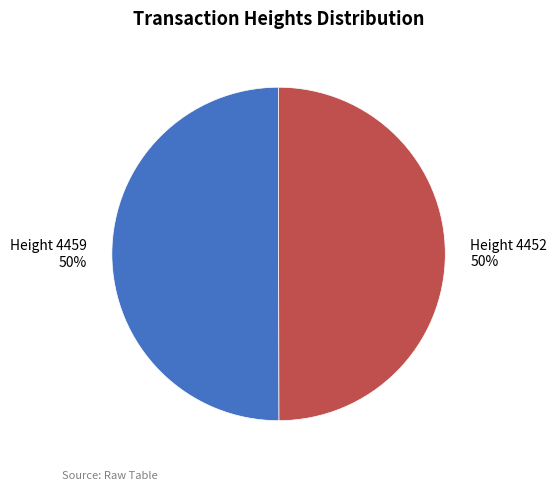

To the nearest percent, what portion does Height 4452 represent?

50%